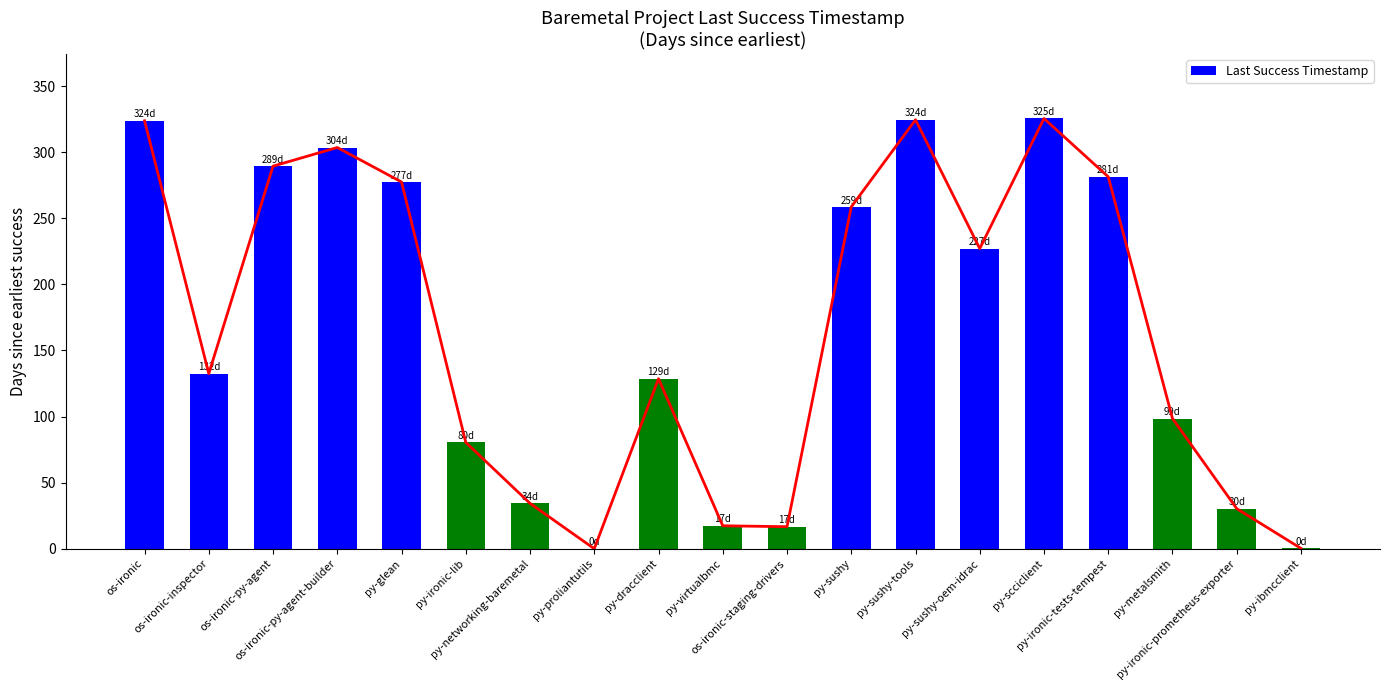

List the labels in order of value, smallest first.

py-proliantutils, py-ibmcclient, os-ironic-staging-drivers, py-virtualbmc, py-ironic-prometheus-exporter, py-networking-baremetal, py-ironic-lib, py-metalsmith, py-dracclient, os-ironic-inspector, py-sushy-oem-idrac, py-sushy, py-glean, py-ironic-tests-tempest, os-ironic-py-agent, os-ironic-py-agent-builder, os-ironic, py-sushy-tools, py-scciclient